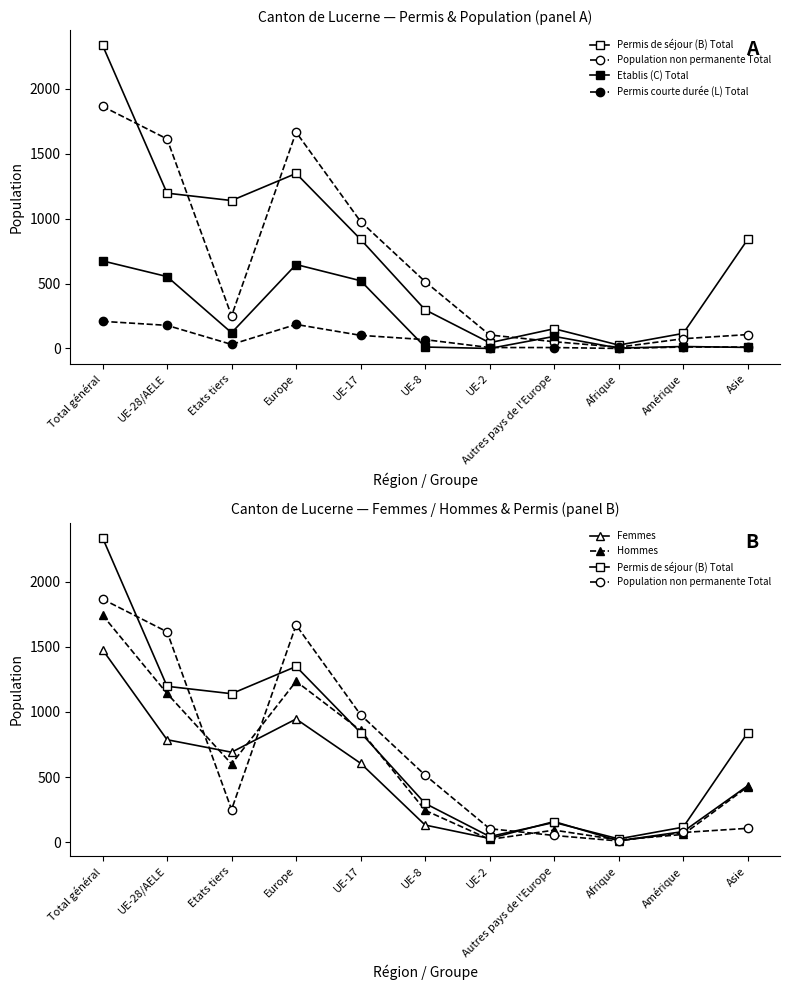

What is the difference between the maximum and minimum values in the Population non permanente Total series?

1856